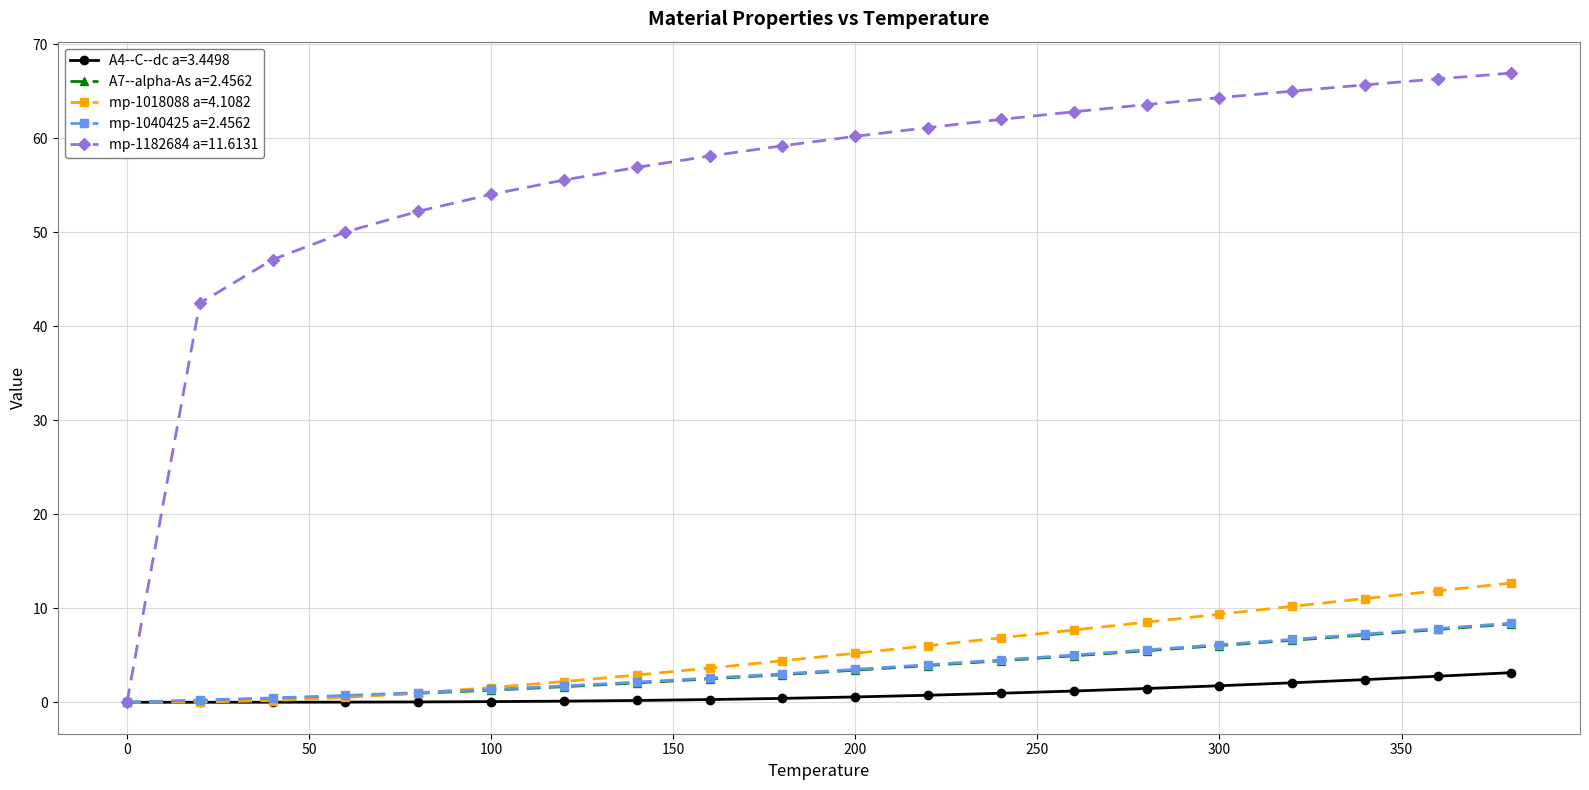

What is the sum of all mp-1018088 a=4.1082 values?

105.8